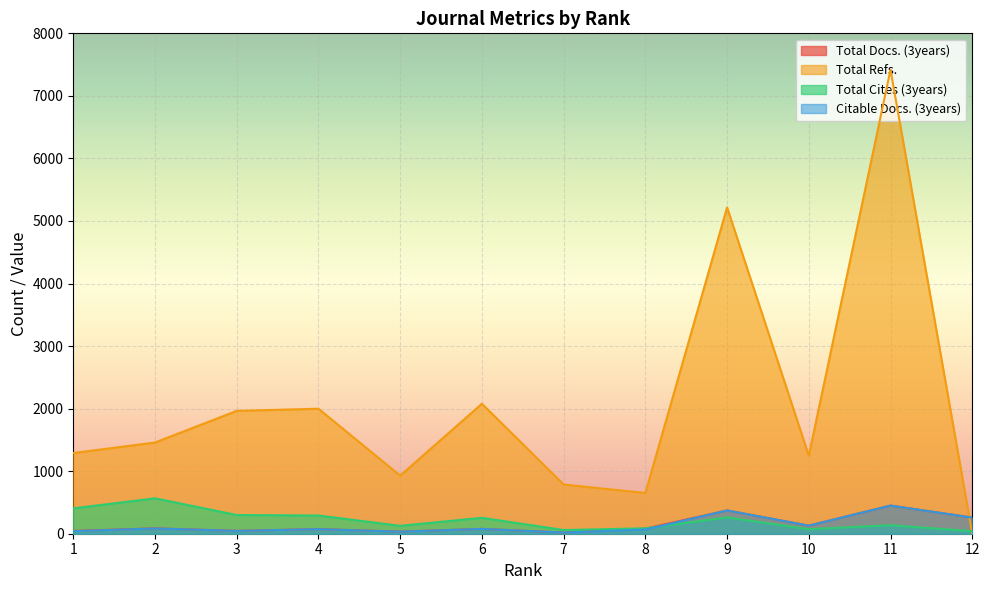

Reading left to right, transcribe all the data shown in this chart.

Total Docs. (3years): 1=45	2=86	3=46	4=74	5=34	6=77	7=19	8=82	9=372	10=129	11=450	12=258
Total Refs.: 1=1290	2=1458	3=1964	4=1998	5=929	6=2078	7=787	8=651	9=5217	10=1248	11=7418	12=0
Total Cites (3years): 1=405	2=566	3=299	4=291	5=126	6=254	7=59	8=86	9=261	10=72	11=136	12=40
Citable Docs. (3years): 1=41	2=84	3=45	4=73	5=33	6=77	7=19	8=67	9=372	10=129	11=450	12=258